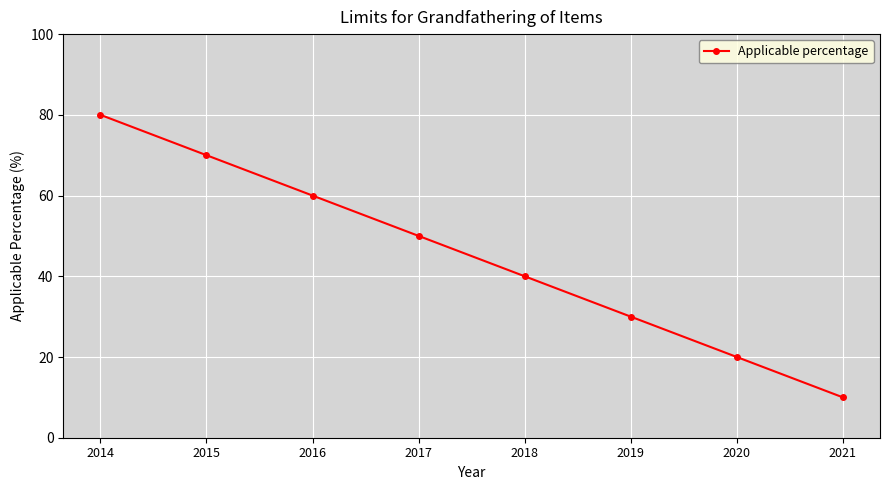

How many categories are shown in the chart?

8